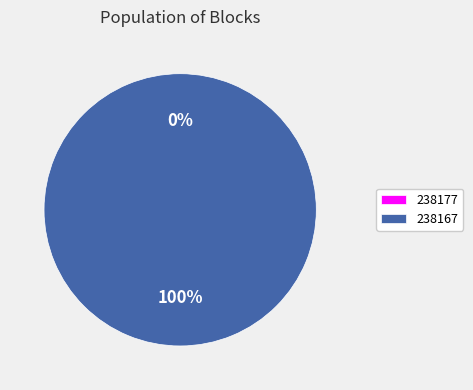

What is the change in value from 238177 to 238167?

+15579